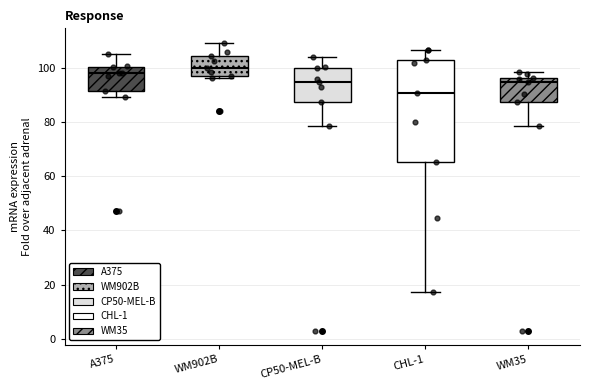

Reading left to right, read every box against the y-axis: the position of its median line, the range the box covers, and the ends of its whiskers. The values are not printed on the chart, so give them approximately, as read against the axis.

A375: median 98, box 92 to 100, whiskers 90 to 106
WM902B: median 100, box 96 to 104, whiskers 96 to 110
CP50-MEL-B: median 94, box 88 to 100, whiskers 78 to 104
CHL-1: median 90, box 66 to 102, whiskers 18 to 106
WM35: median 94, box 88 to 96, whiskers 78 to 98